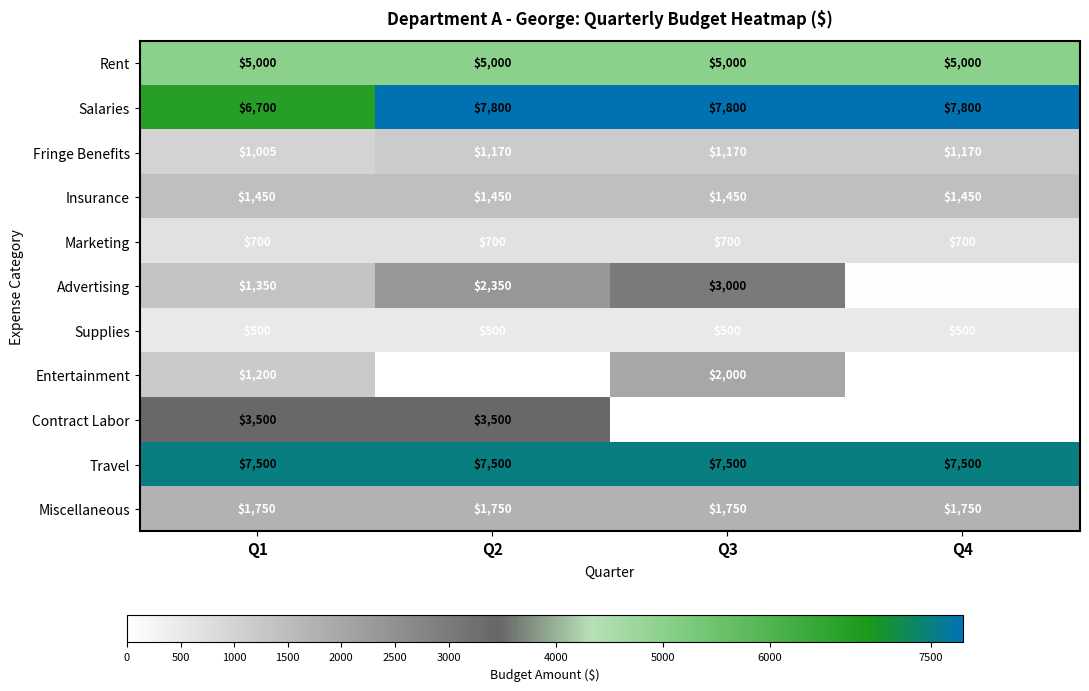

What is the sum of the Marketing values at Q2 and Q1?

1400